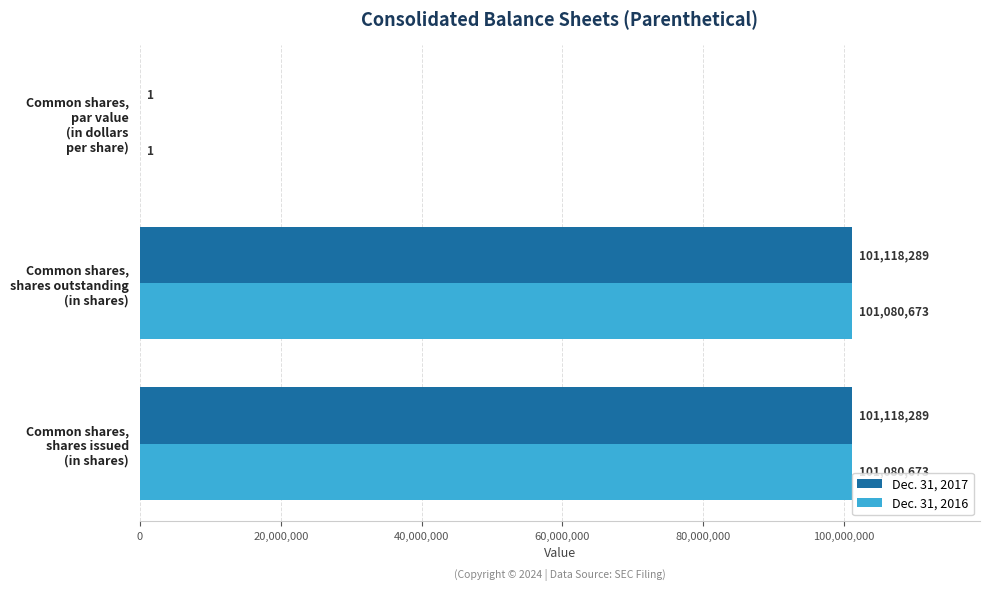

What is the greatest value displayed?

101118289